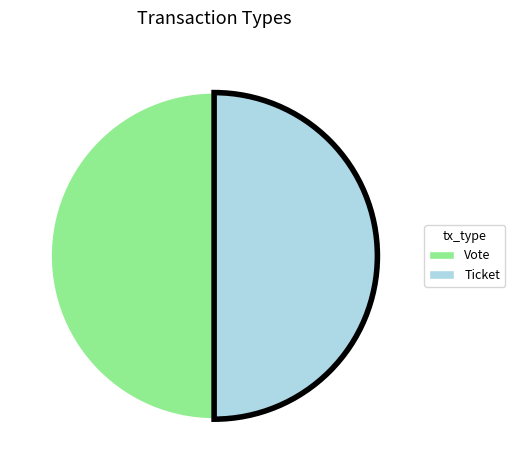

The Ticket slice represents 9% of the pie. True or false?

False